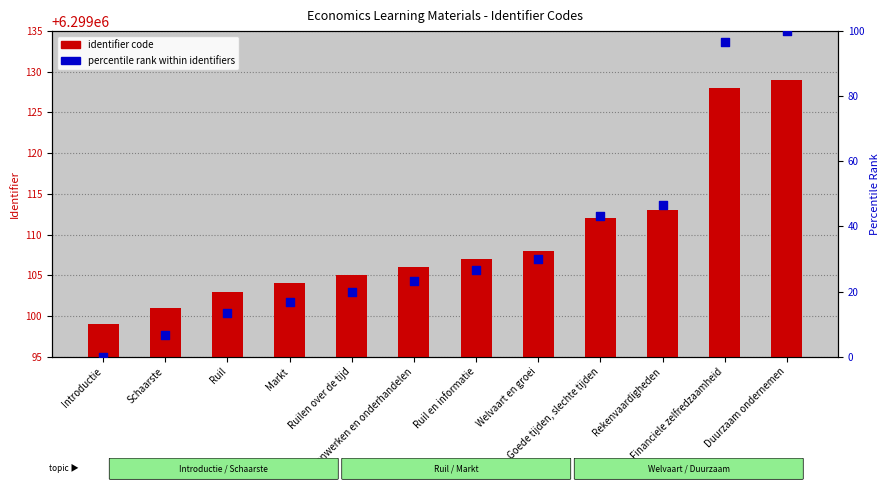

What are all the series names shown in the legend?

identifier code, percentile rank within identifiers